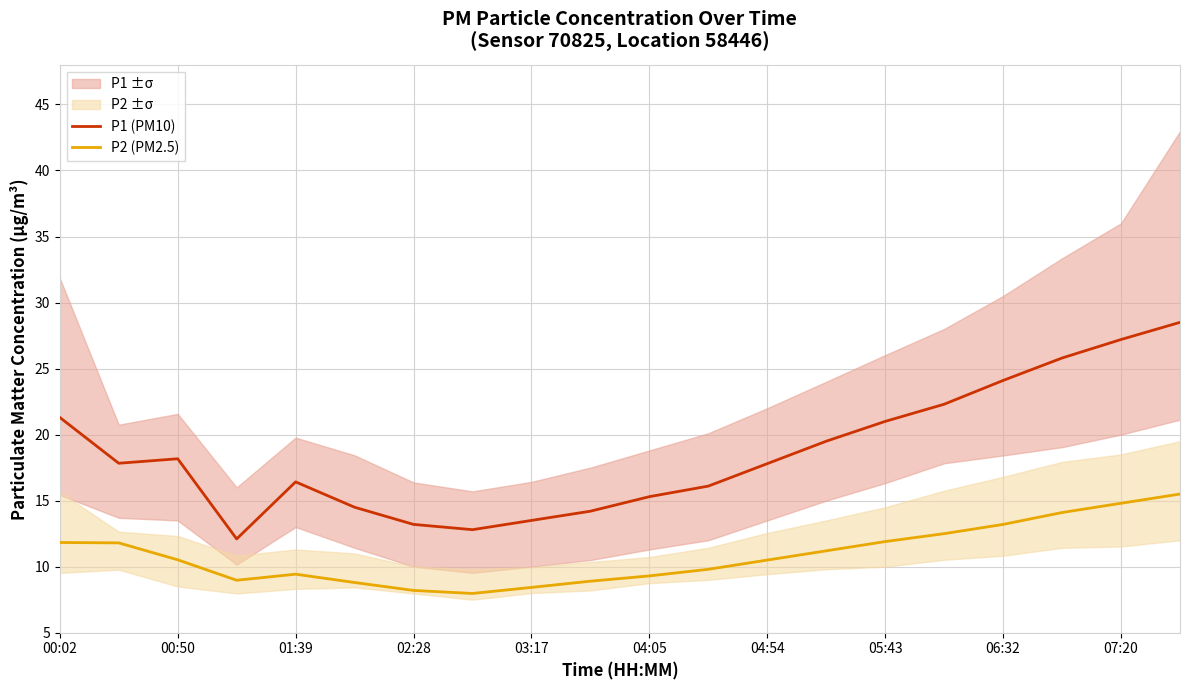

What is the lowest value of the P2 (PM2.5) series?

8.0